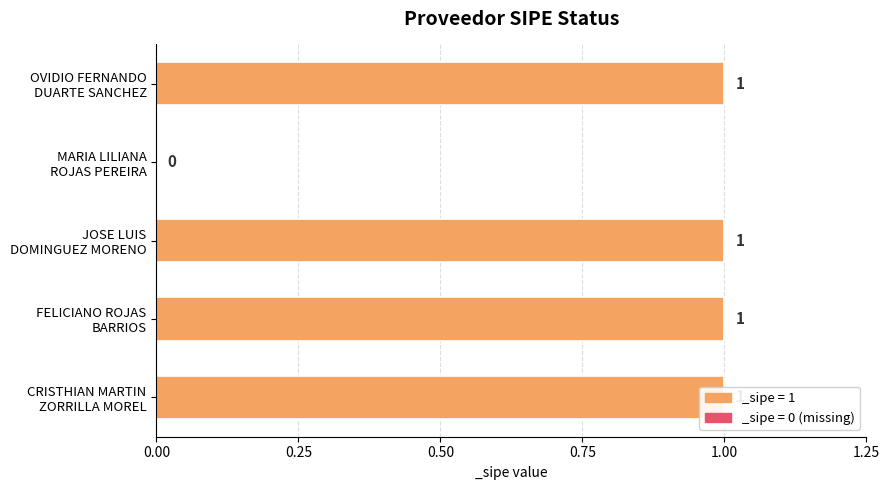

Rank the categories by value from highest to lowest.

CRISTHIAN MARTIN
ZORRILLA MOREL, FELICIANO ROJAS
BARRIOS, JOSE LUIS
DOMINGUEZ MORENO, OVIDIO FERNANDO
DUARTE SANCHEZ, MARIA LILIANA
ROJAS PEREIRA